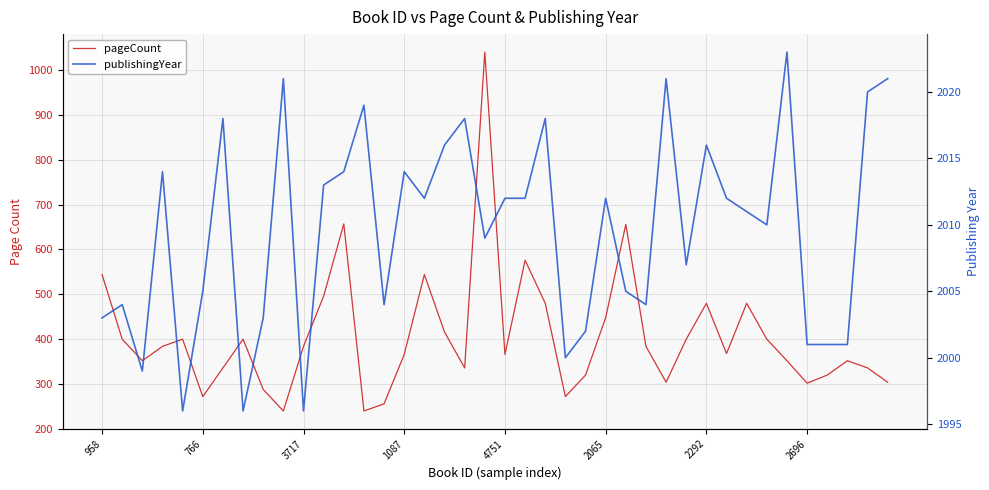

Reading right to left, what are all the values shown in this chart?

pageCount: 304	336	352	320	302	352	400	480	368	480	400	304	384	656	448	320	272	480	576	366	1040	336	416	544	366	256	240	657	496	384	240	288	400	336	272	400	384	352	400	544
publishingYear: 2021	2020	2001	2001	2001	2023	2010	2011	2012	2016	2007	2021	2004	2005	2012	2002	2000	2018	2012	2012	2009	2018	2016	2012	2014	2004	2019	2014	2013	1996	2021	2003	1996	2018	2005	1996	2014	1999	2004	2003